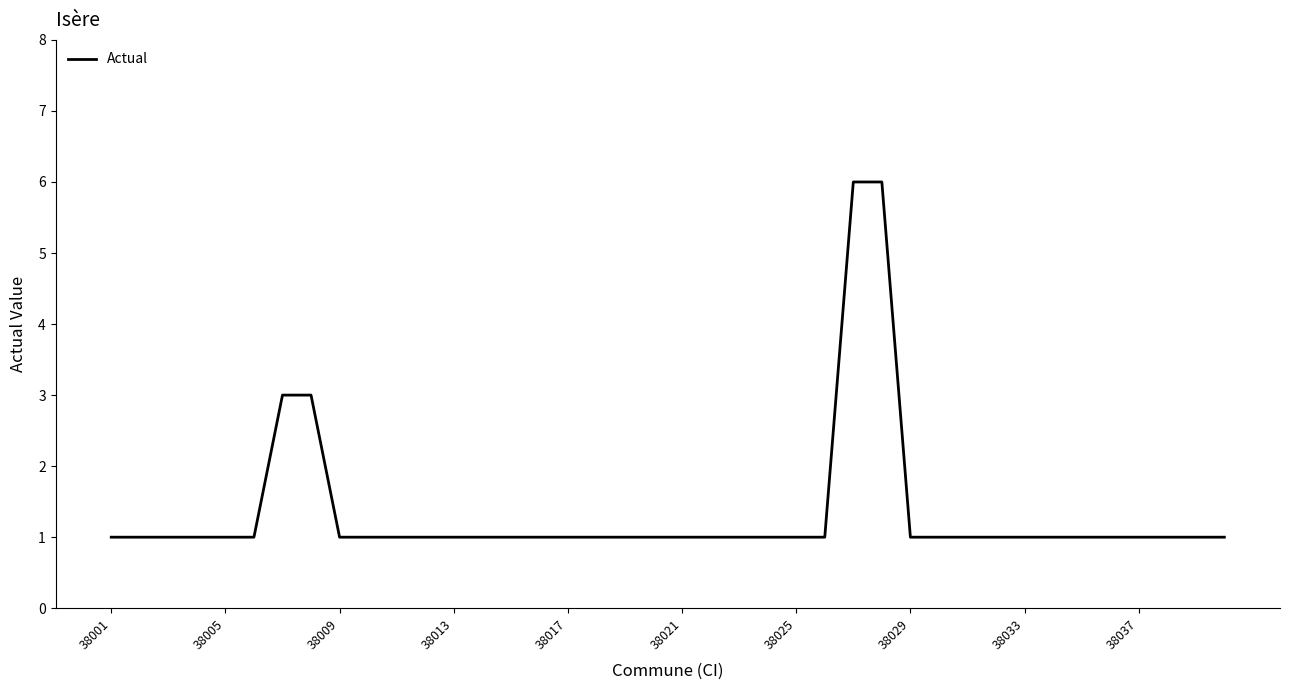

What is the smallest value displayed?

1